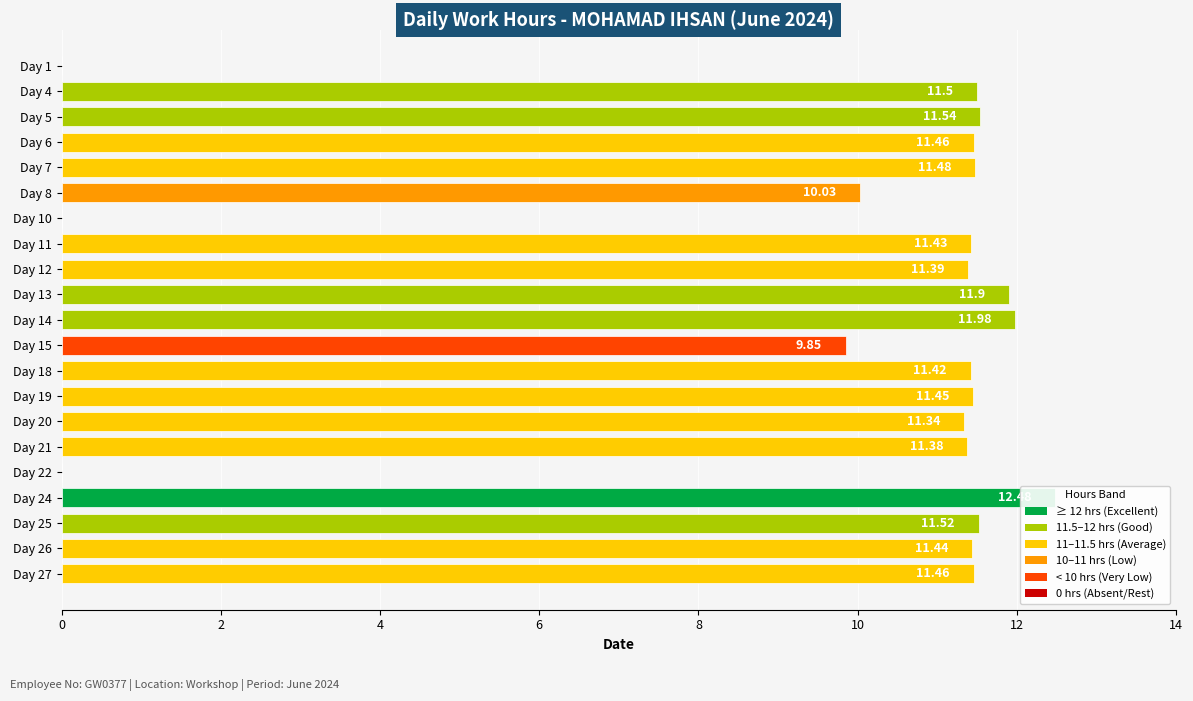

Is it true that the value at Day 19 is 5.6?

False